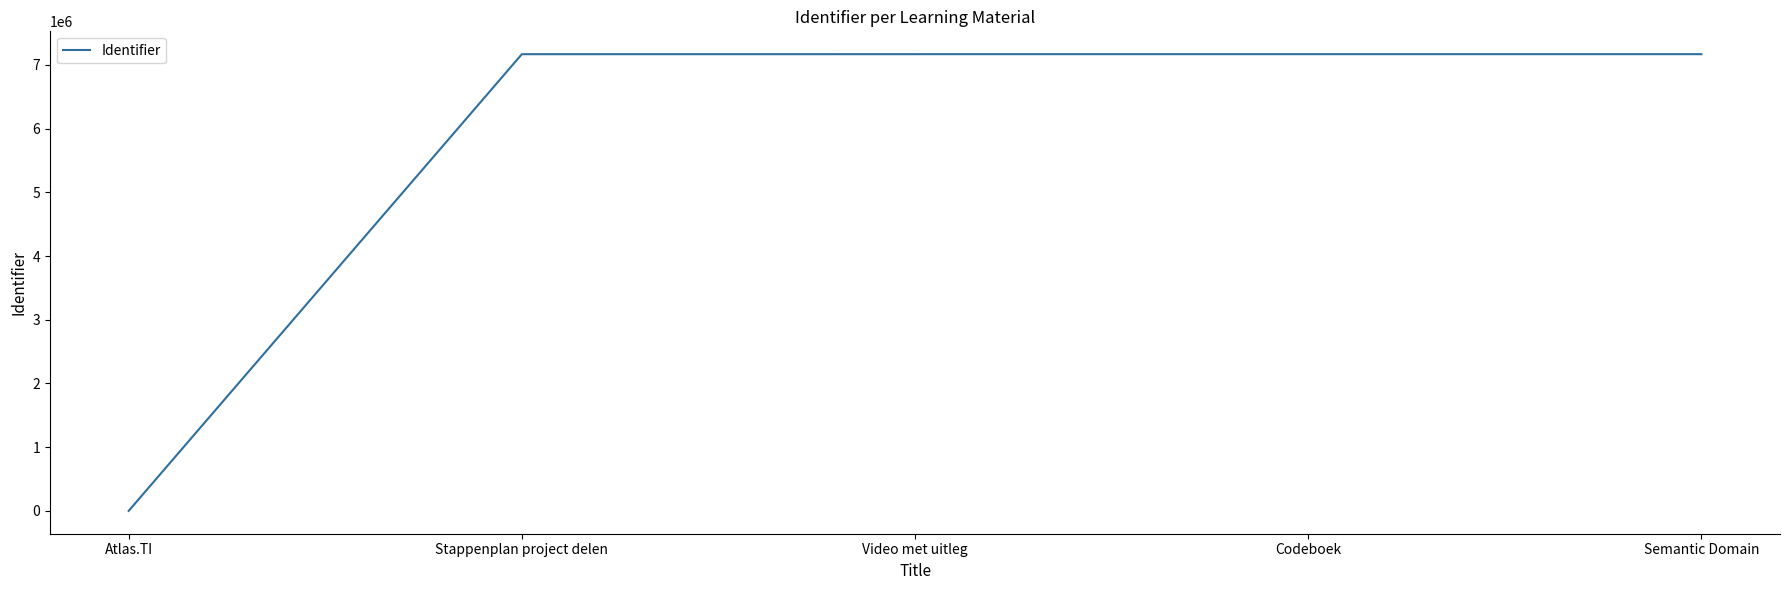

What is the ratio of the value at Video met uitleg to the value at Codeboek?

1.0